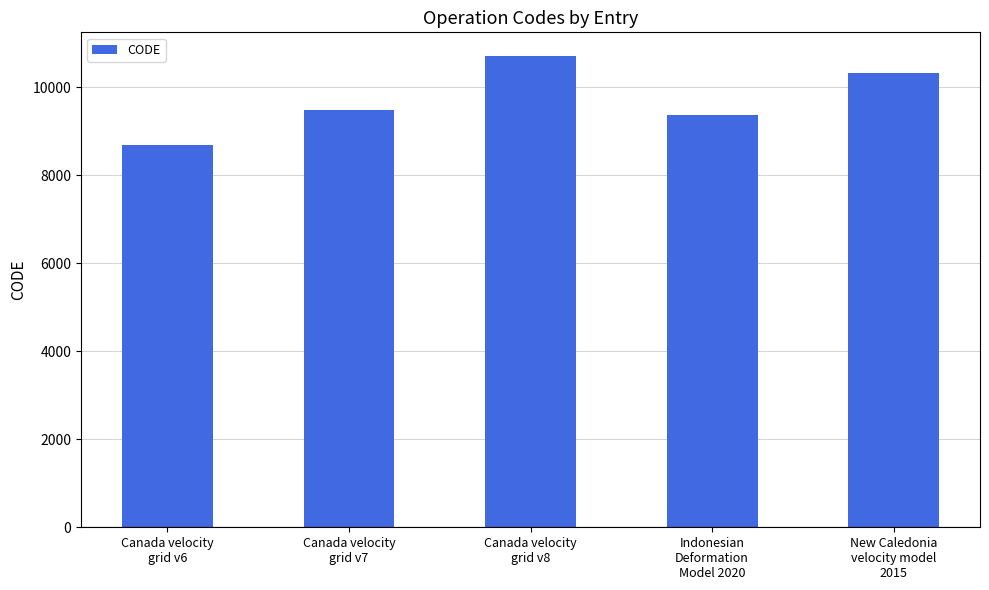

Reading right to left, transcribe all the data shown in this chart.

10323	9375	10707	9483	8676